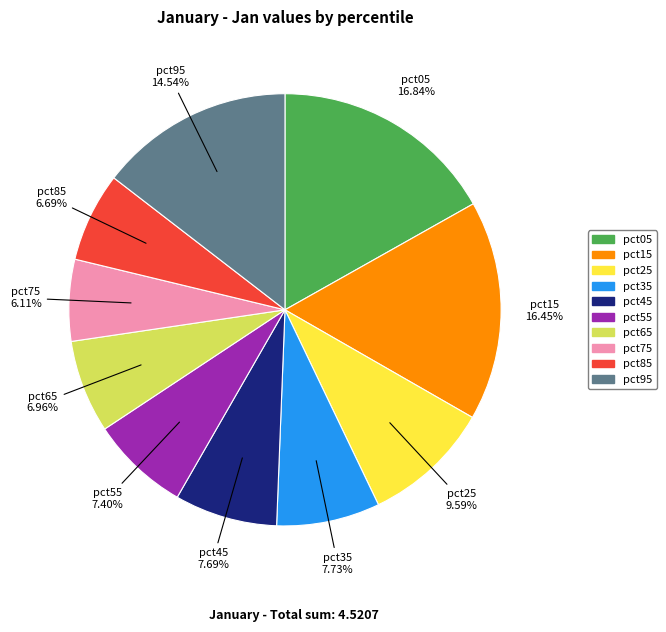

What percentage is the pct55 slice, to the nearest percent?

7%